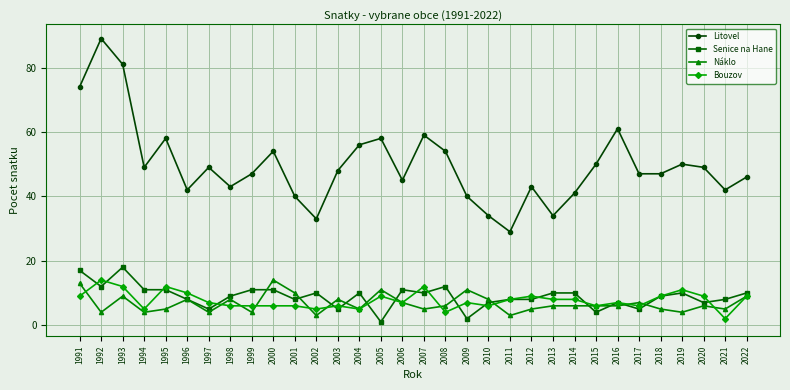

At how many categories does at least one series exceed 68?

3